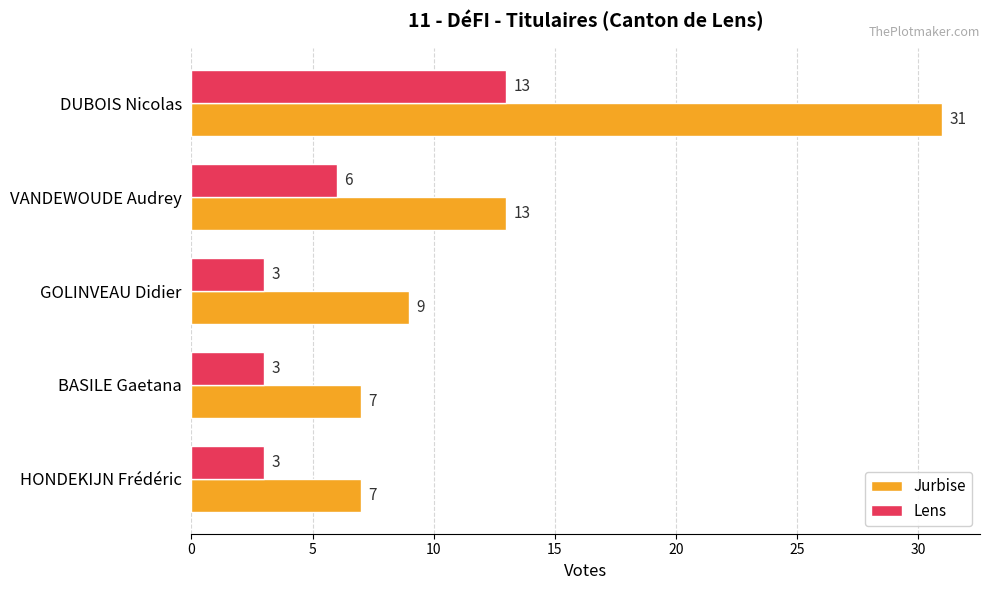

What is the difference between the Lens values at DUBOIS Nicolas and BASILE Gaetana?

10